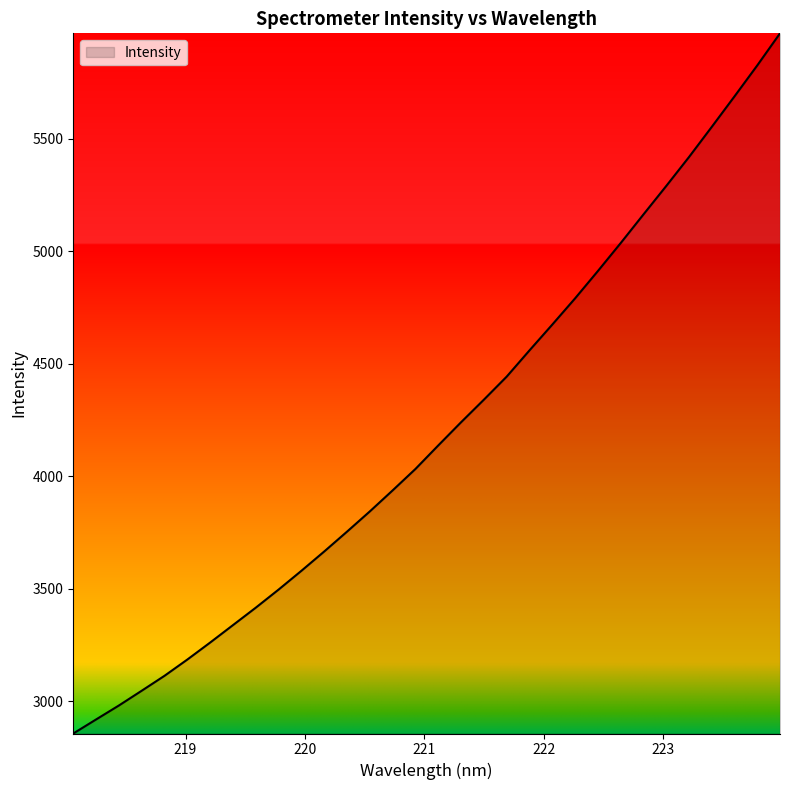

What is the difference between the second highest and minimum values?

2970.6